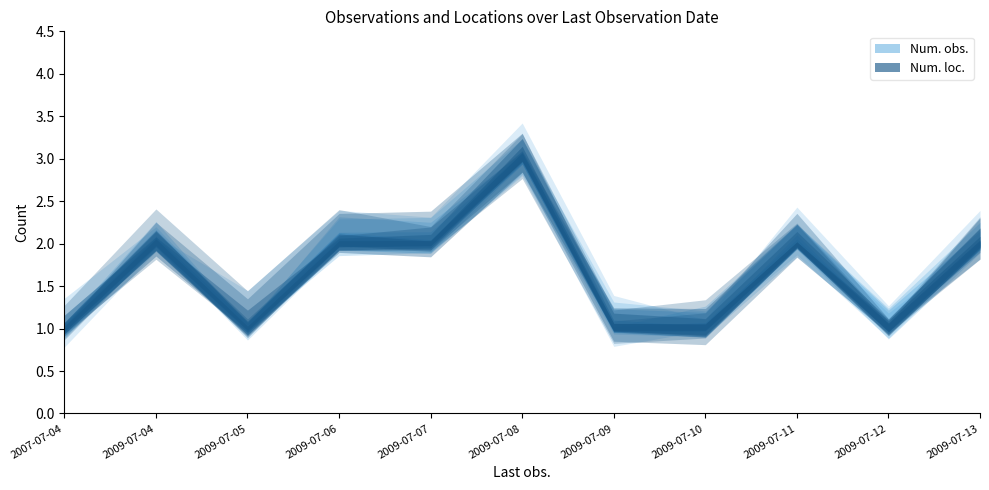

At which category does Num. loc. reach its first local peak?

2009-07-04